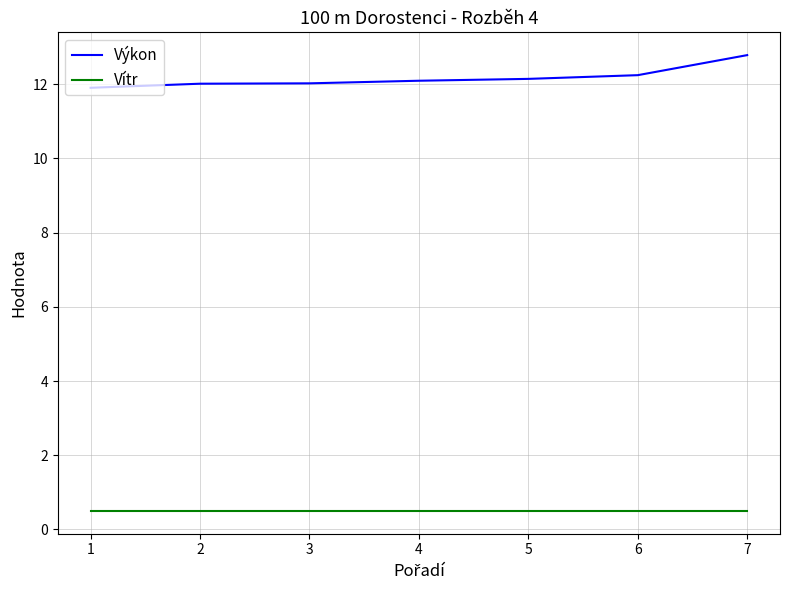

Is this an area chart (filled region under the line)?

No